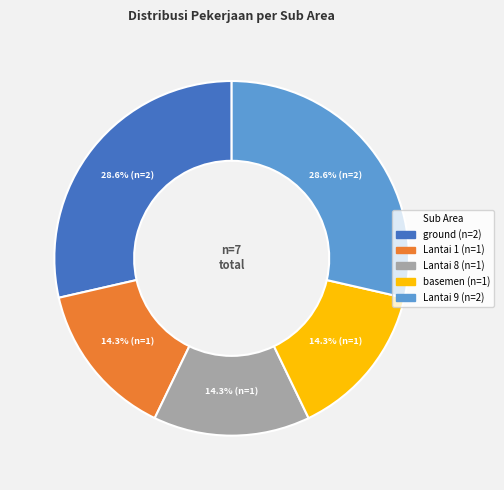

Count the number of slices in the pie.

5